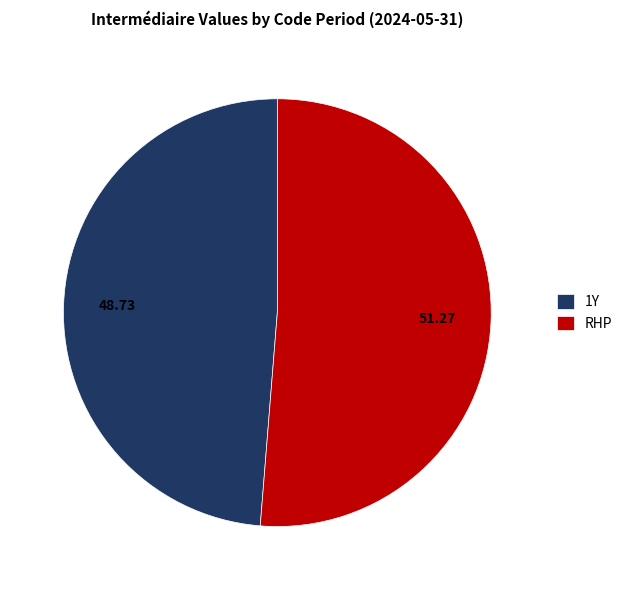

Which slice is the largest?

RHP